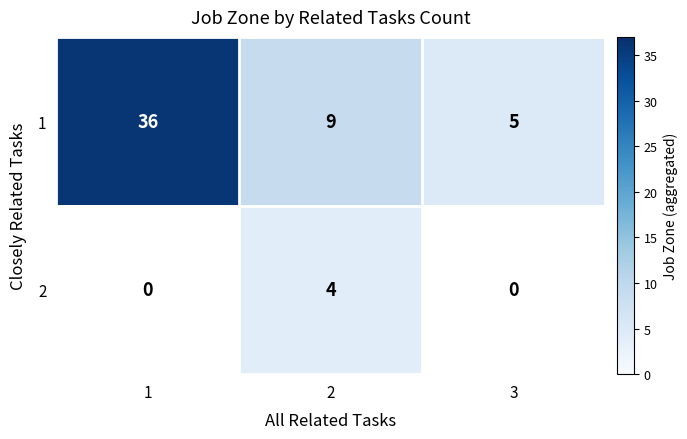

The value of 1 at 2 is 9. True or false?

True